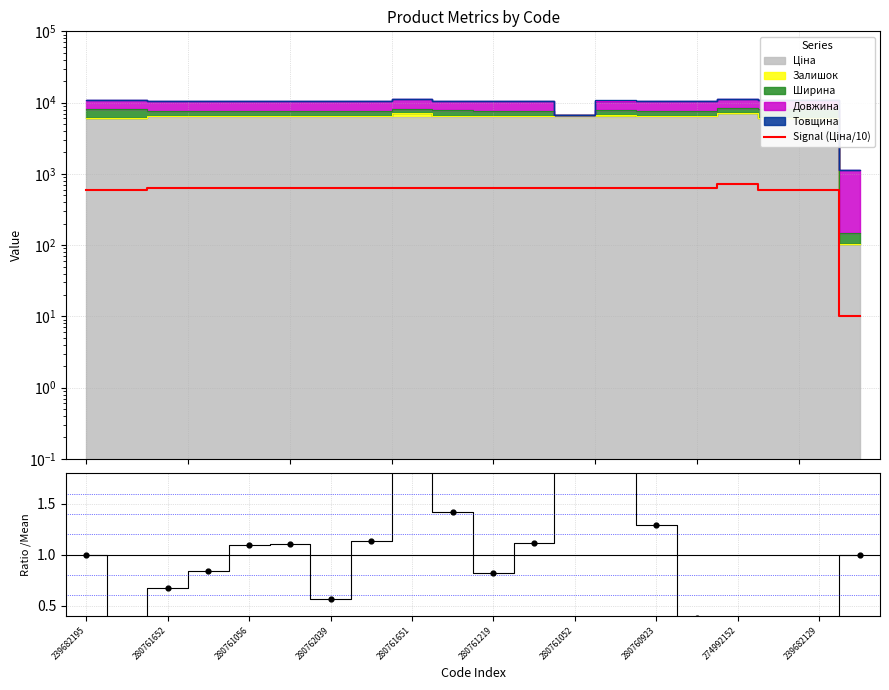

At which category is the sum across all series the highest?

274992152